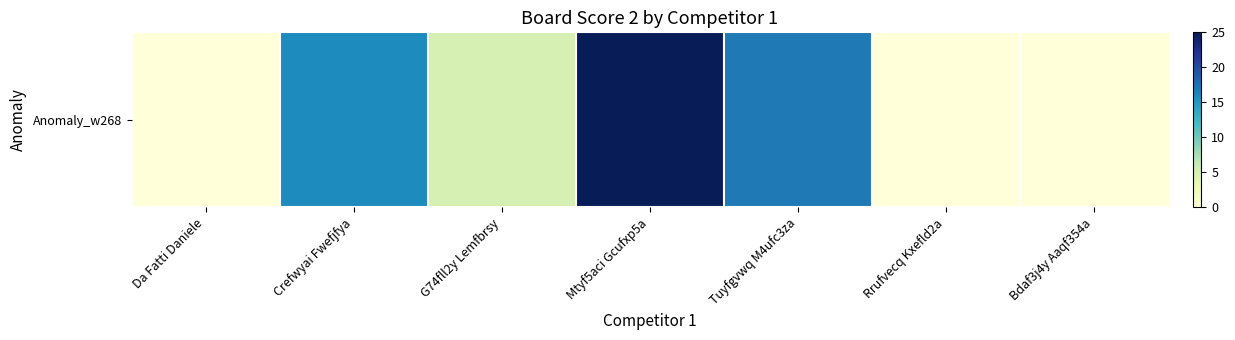

List the labels in order of value, smallest first.

Da Fatti Daniele, Rrufvecq Kxefld2a, Bdaf3j4y Aaqf354a, G74fll2y Lemfbrsy, Crefwyai Fwefjfya, Tuyfgvwq M4ufc3za, Mtyf5aci Gcufxp5a